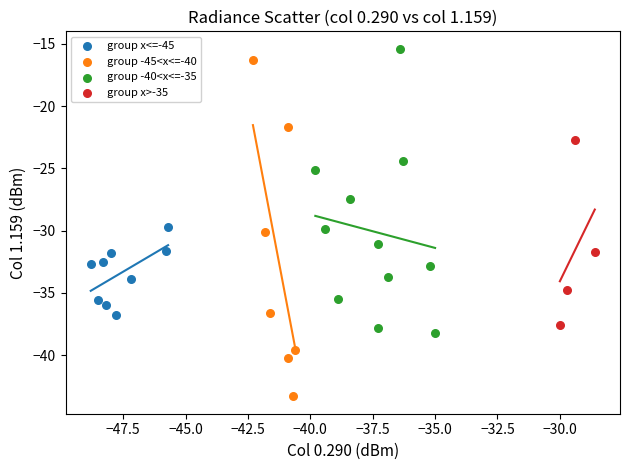

Which series has the widest spread of Y values?

group -45<x<=-40